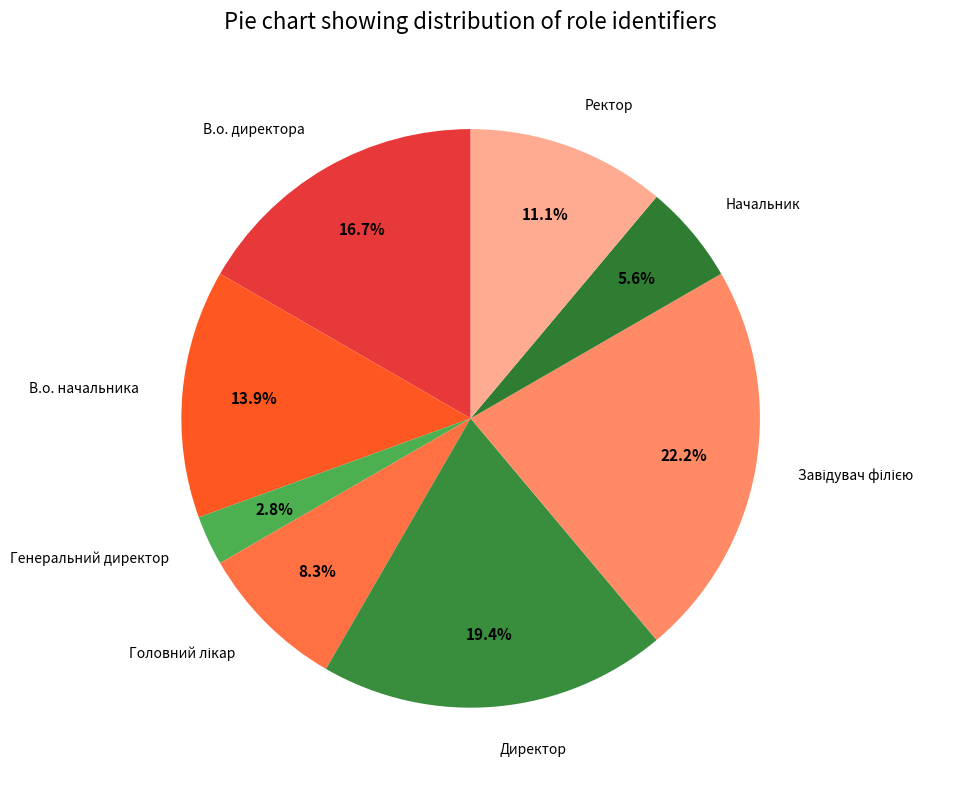

To the nearest percent, what is the difference between the largest and smallest slice percentages?

19%